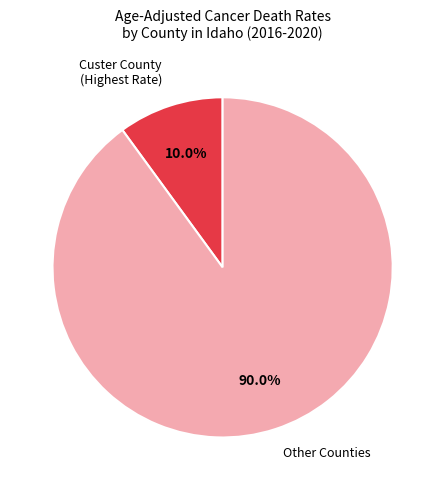

Count the number of slices in the pie.

2